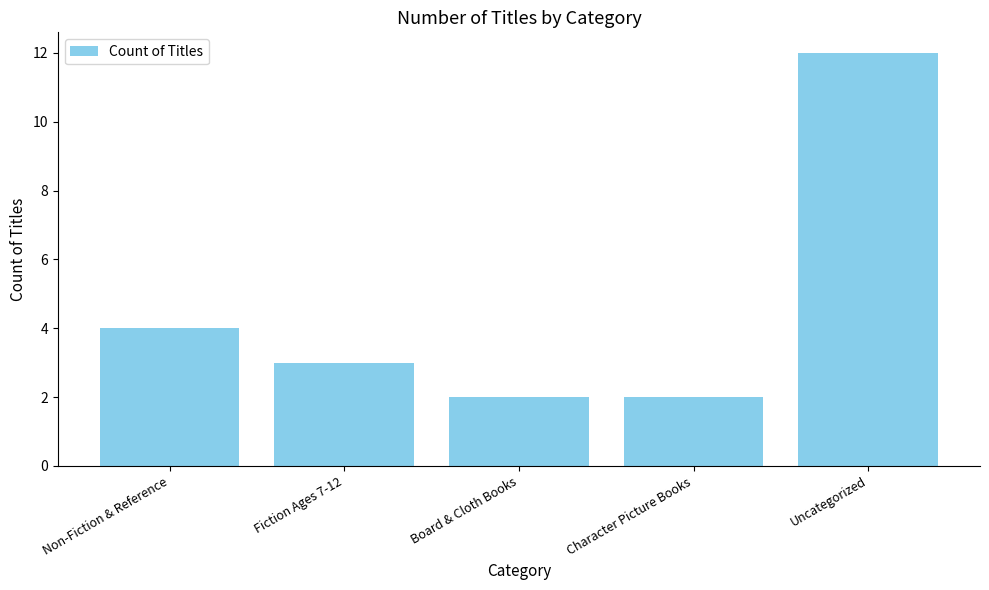

What is the label of the 4th bar from the right?

Fiction Ages 7-12